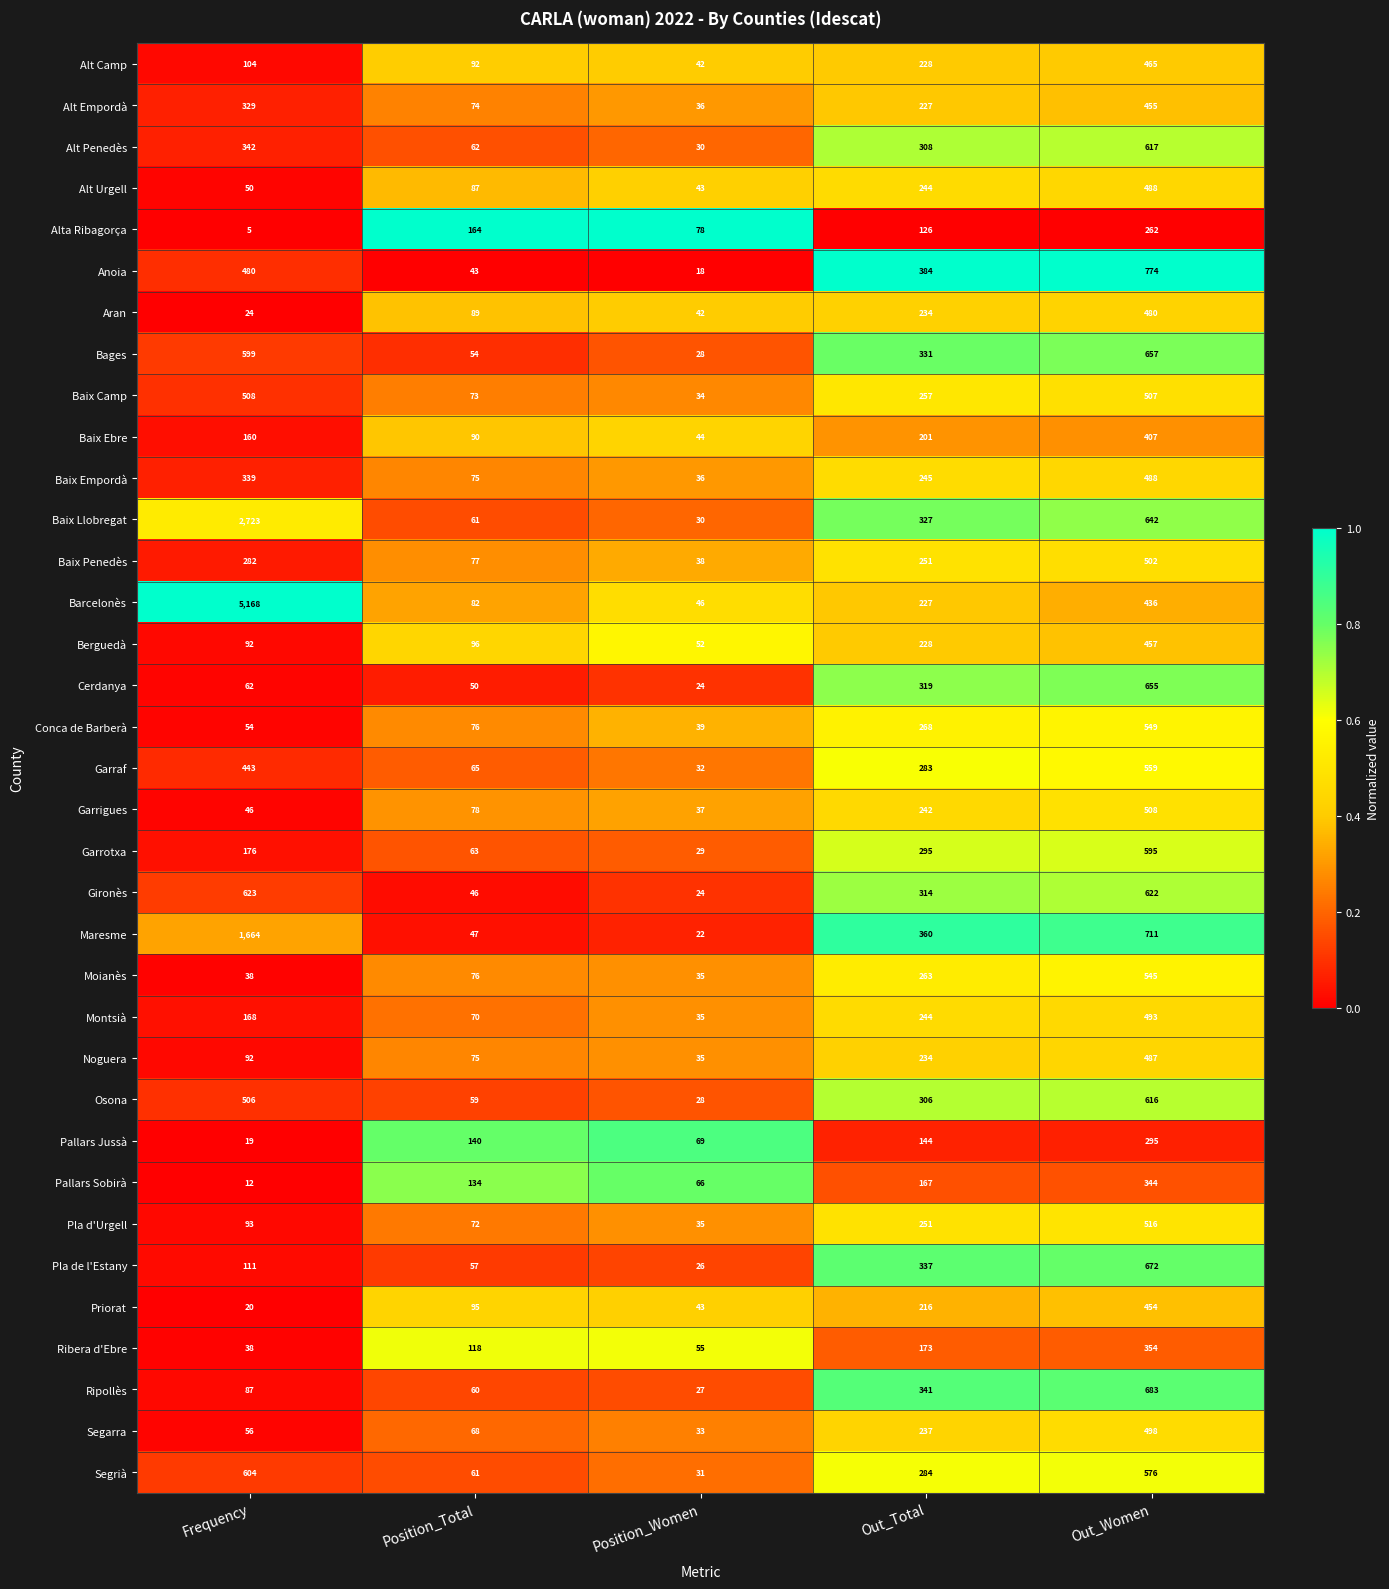

What is the difference between the maximum and second lowest values in the Garraf series?

494